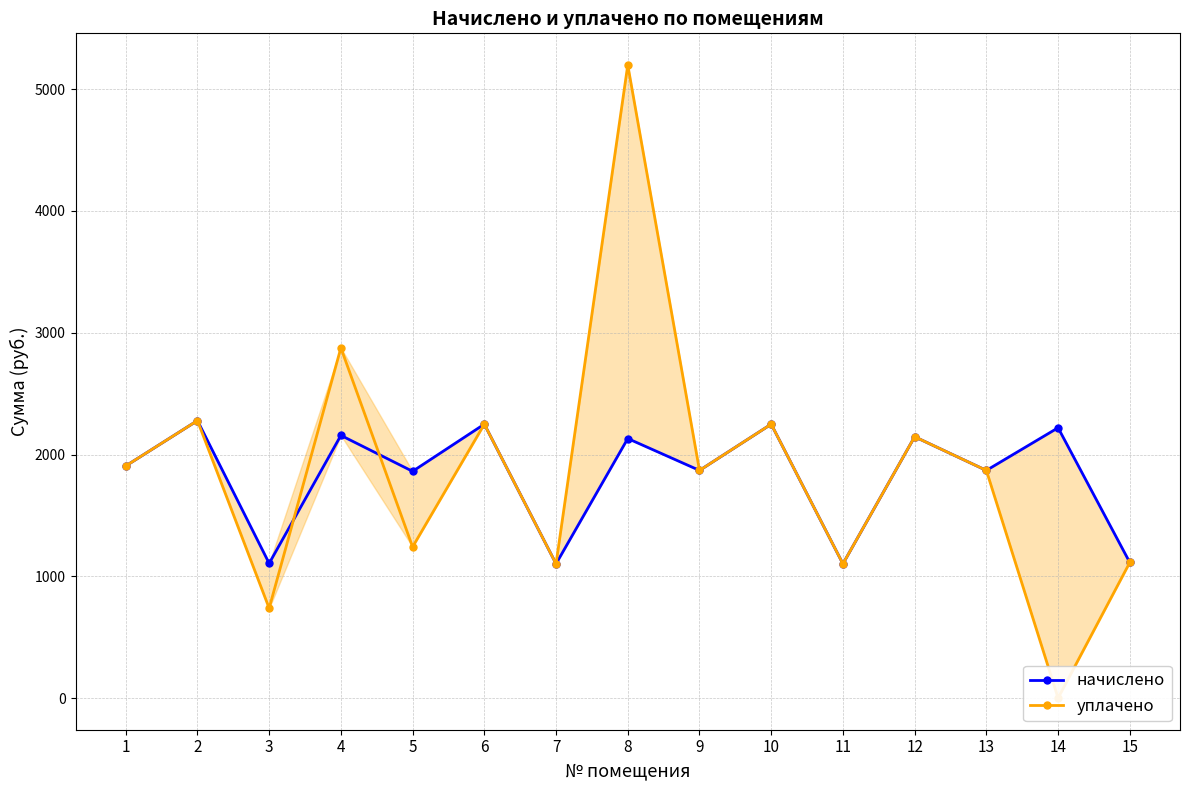

At which category is the sum across all series the highest?

8